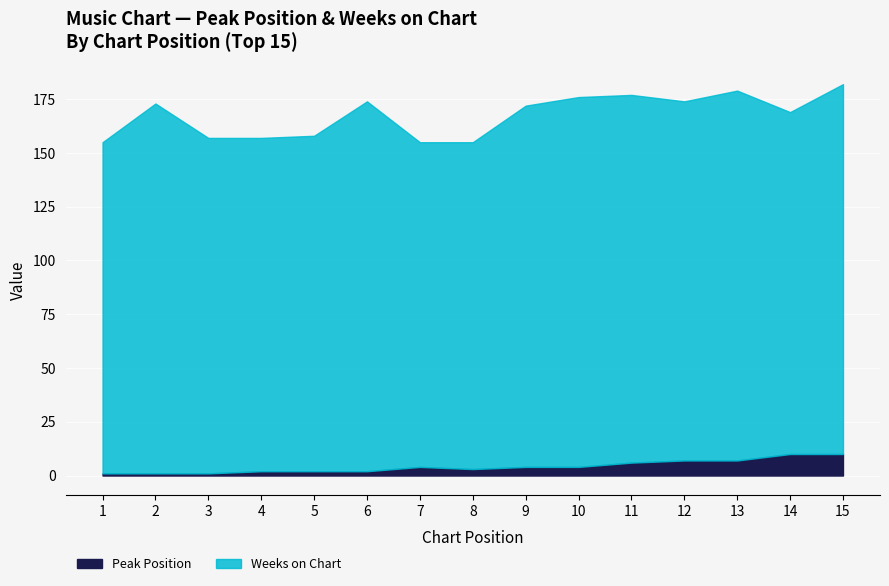

Does the chart display data point markers on the line(s)?

No